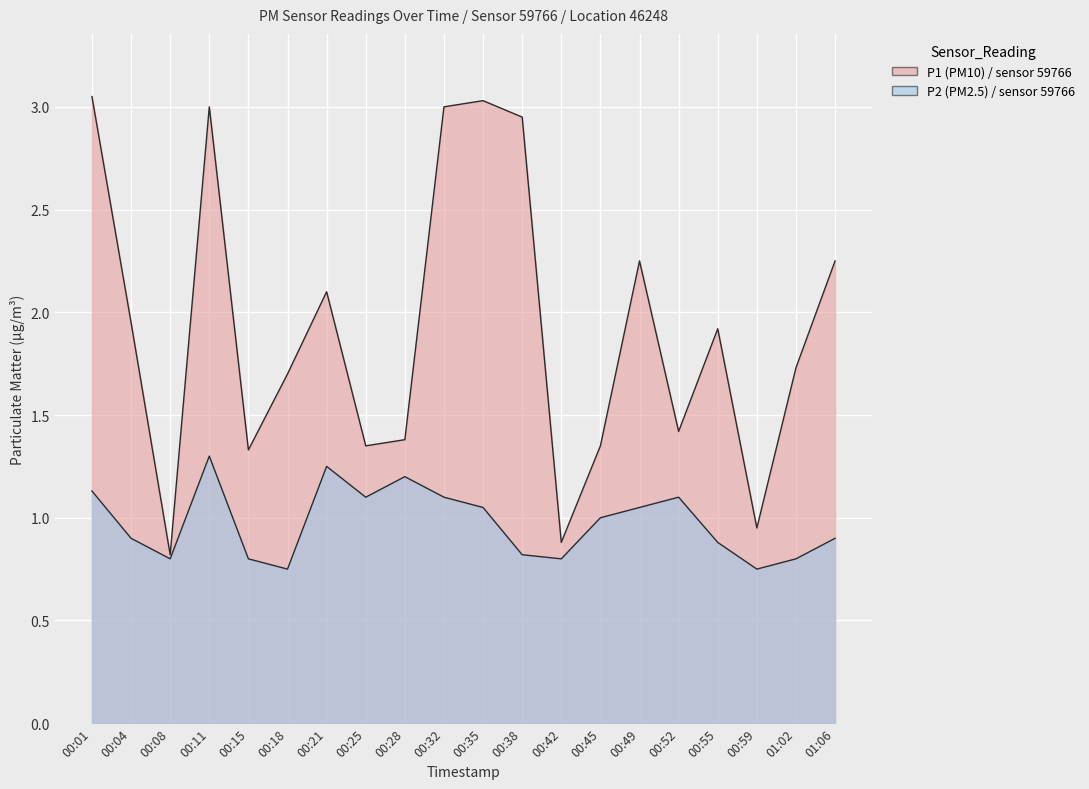

Where does the P1 series first go above 1?

00:01